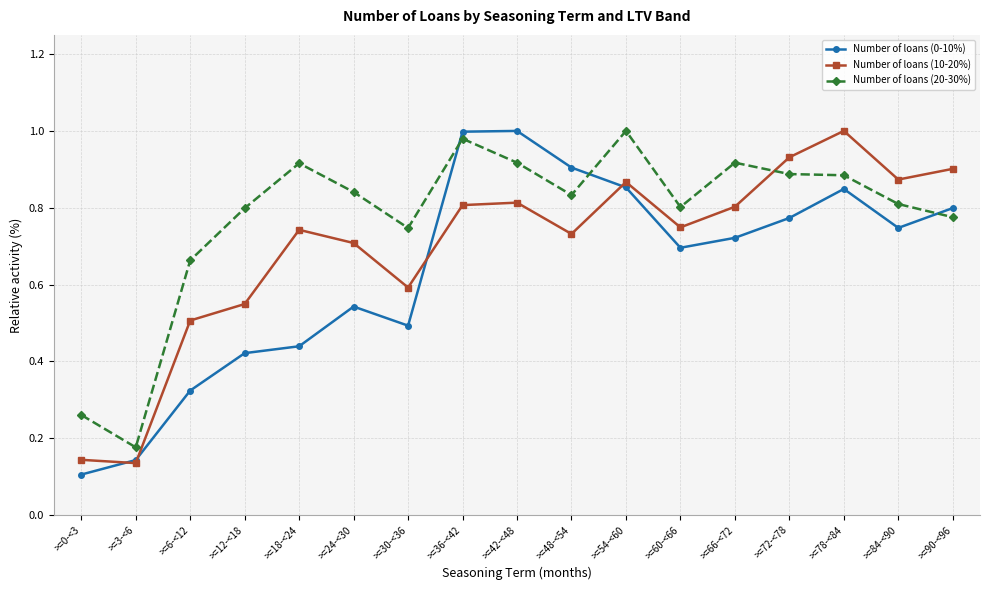

How many intersections are there between Number of loans (20-30%) and Number of loans (10-20%)?

1